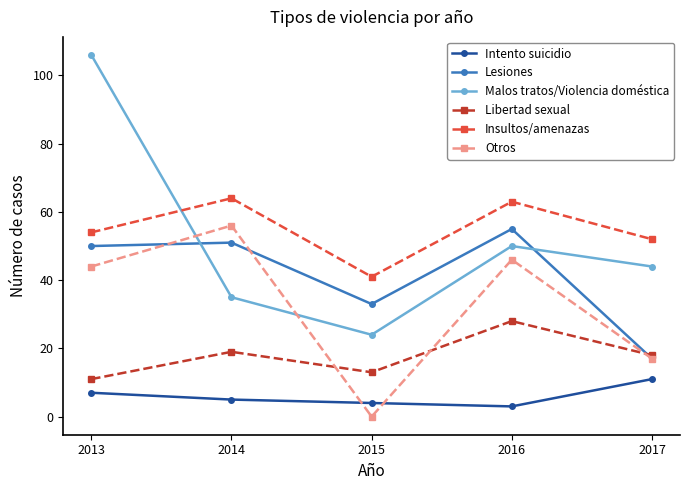

Between 2015 and 2016, which series saw the biggest shift?

Otros